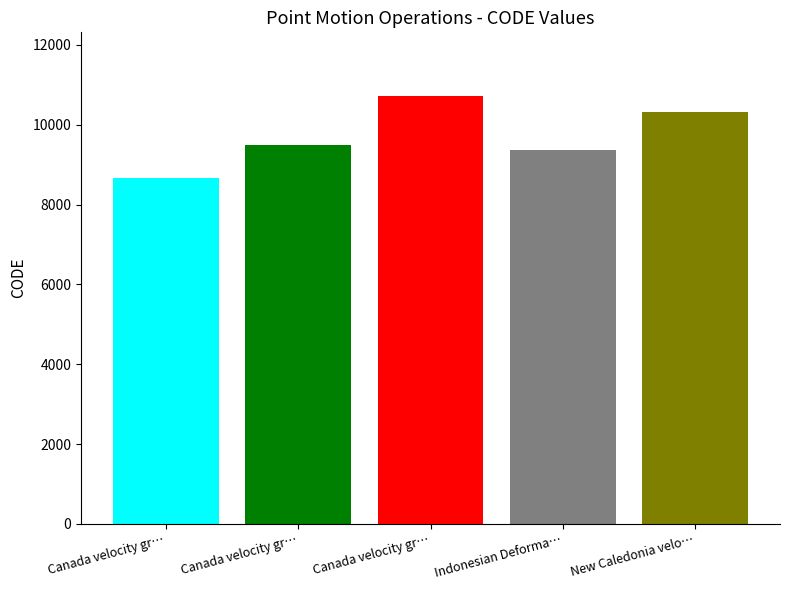

What is the smallest value displayed?

8676